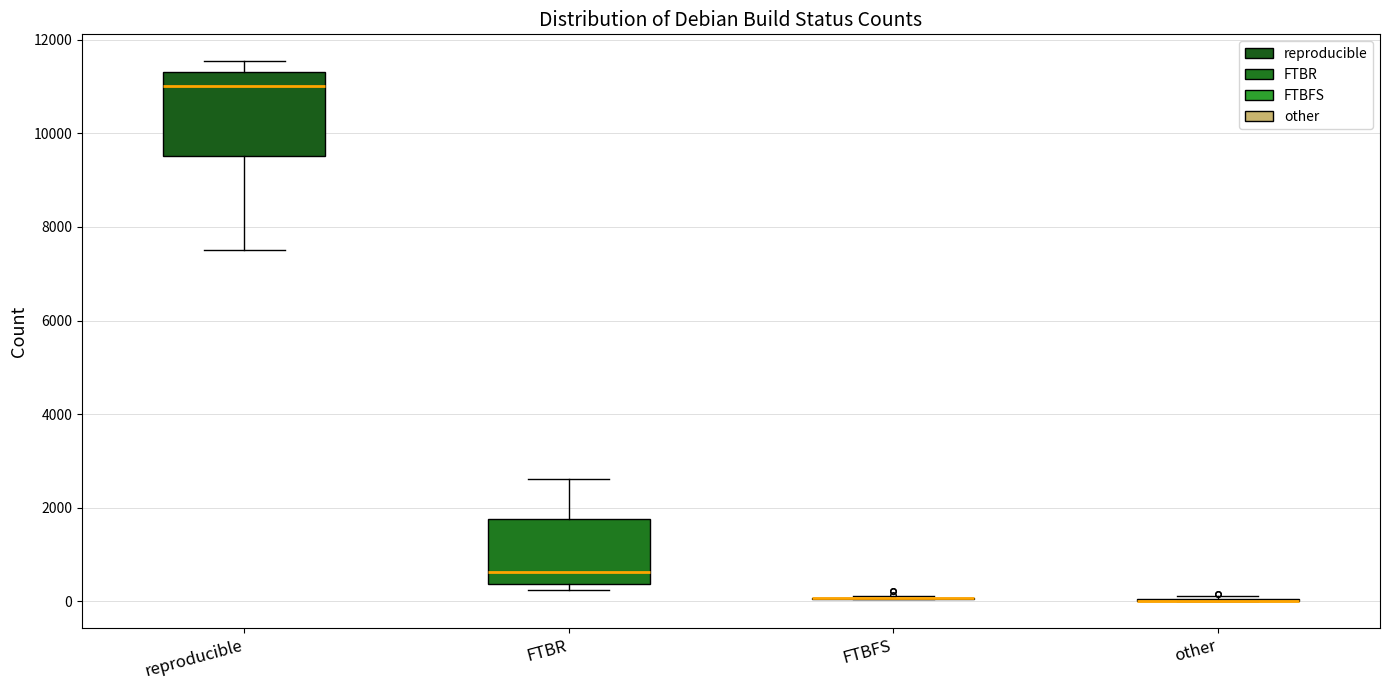

Which box is the tallest, from its lower edge to its upper edge?

reproducible